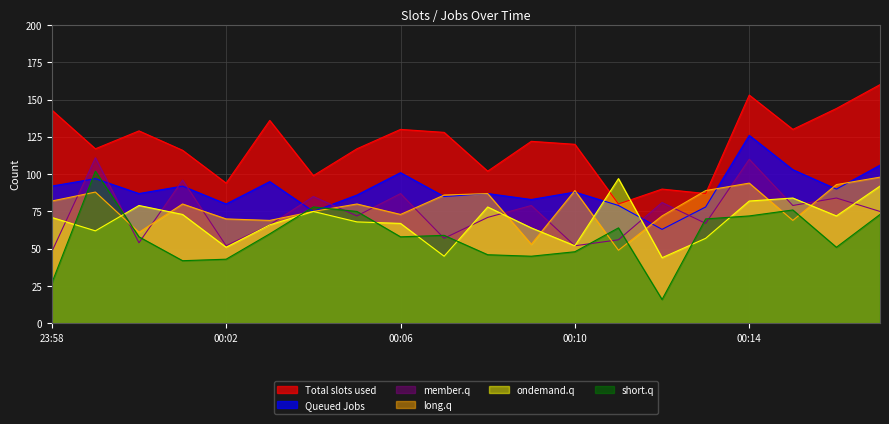

The value of ondemand.q at 00:14 is 16. True or false?

False